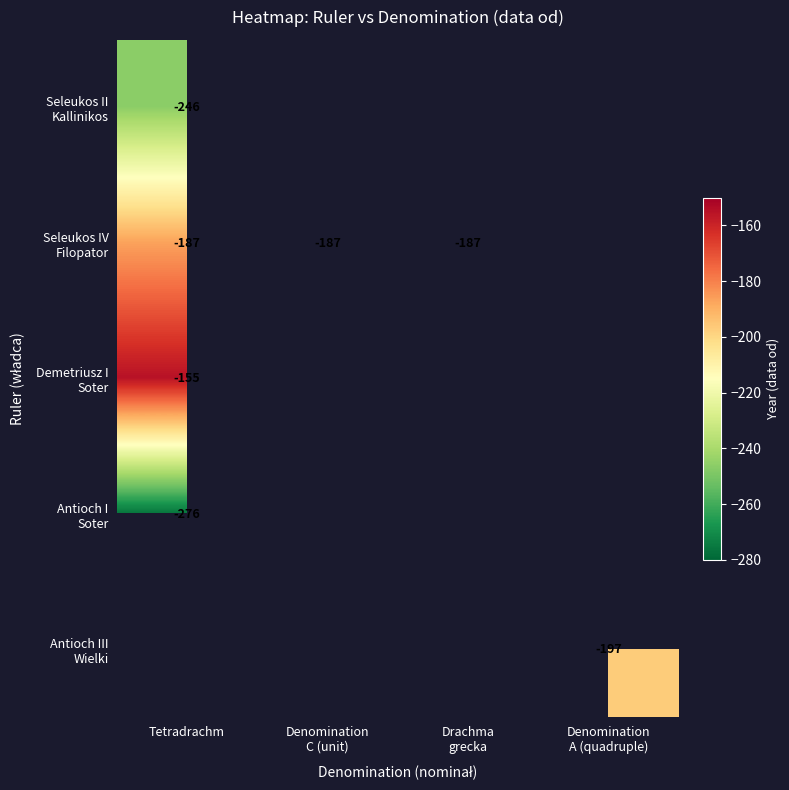

How many series are shown in this chart?

5